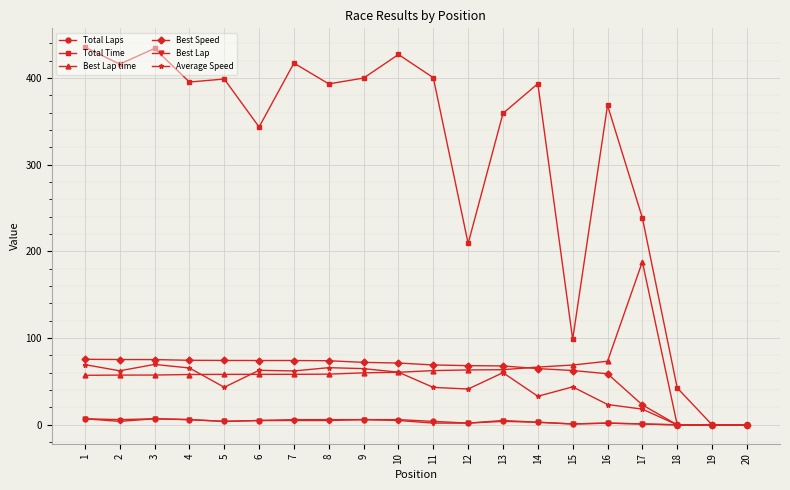

What is the difference between the maximum and second lowest values in the Total Time series?

435.5